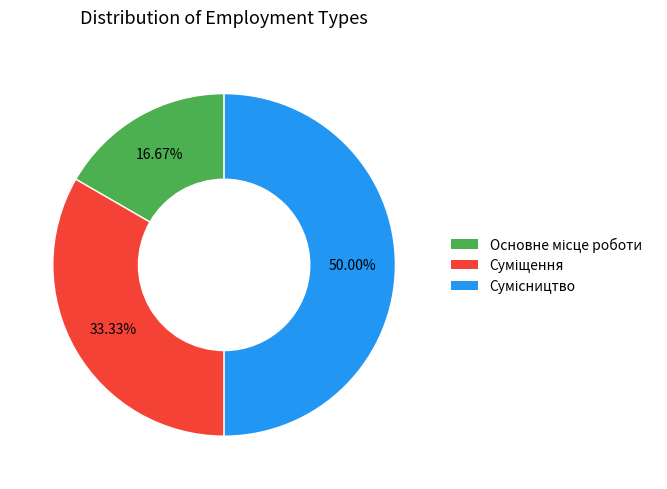

How many slices are in this pie chart?

3